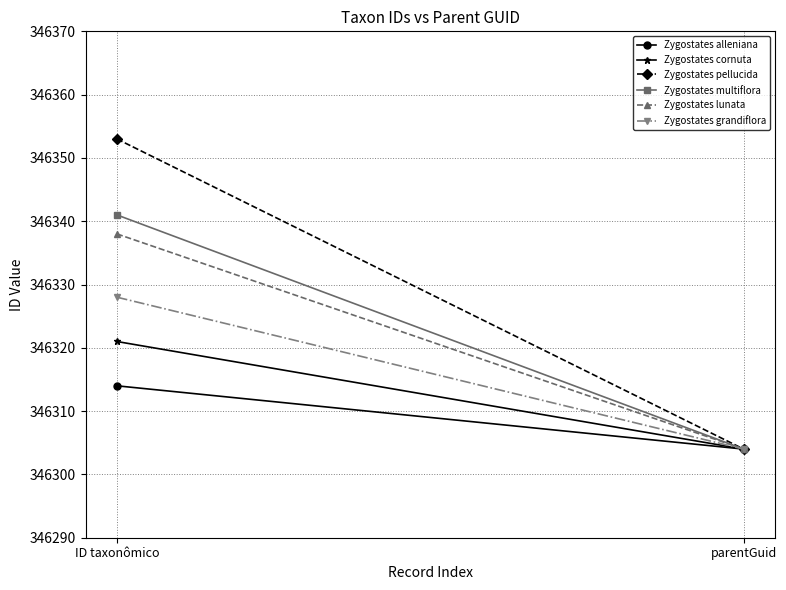

Between ID taxonômico and parentGuid, which is larger?

ID taxonômico